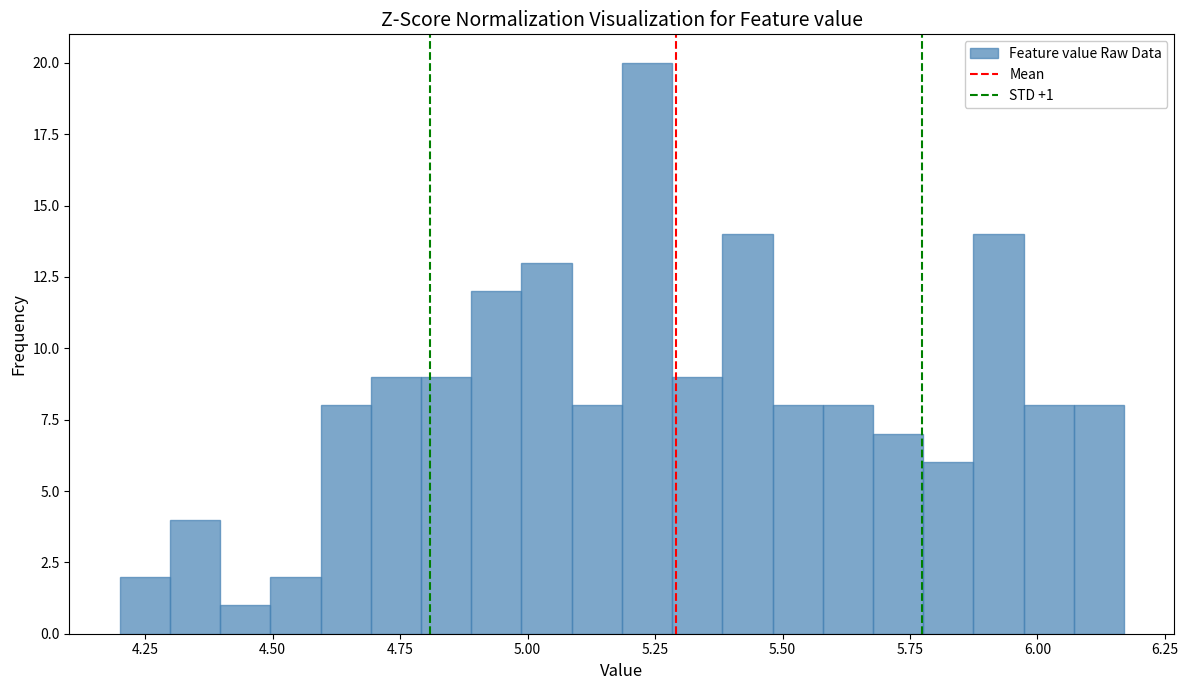

Read against the x-axis, roughly where is the centre of the tallest bar?

5.25